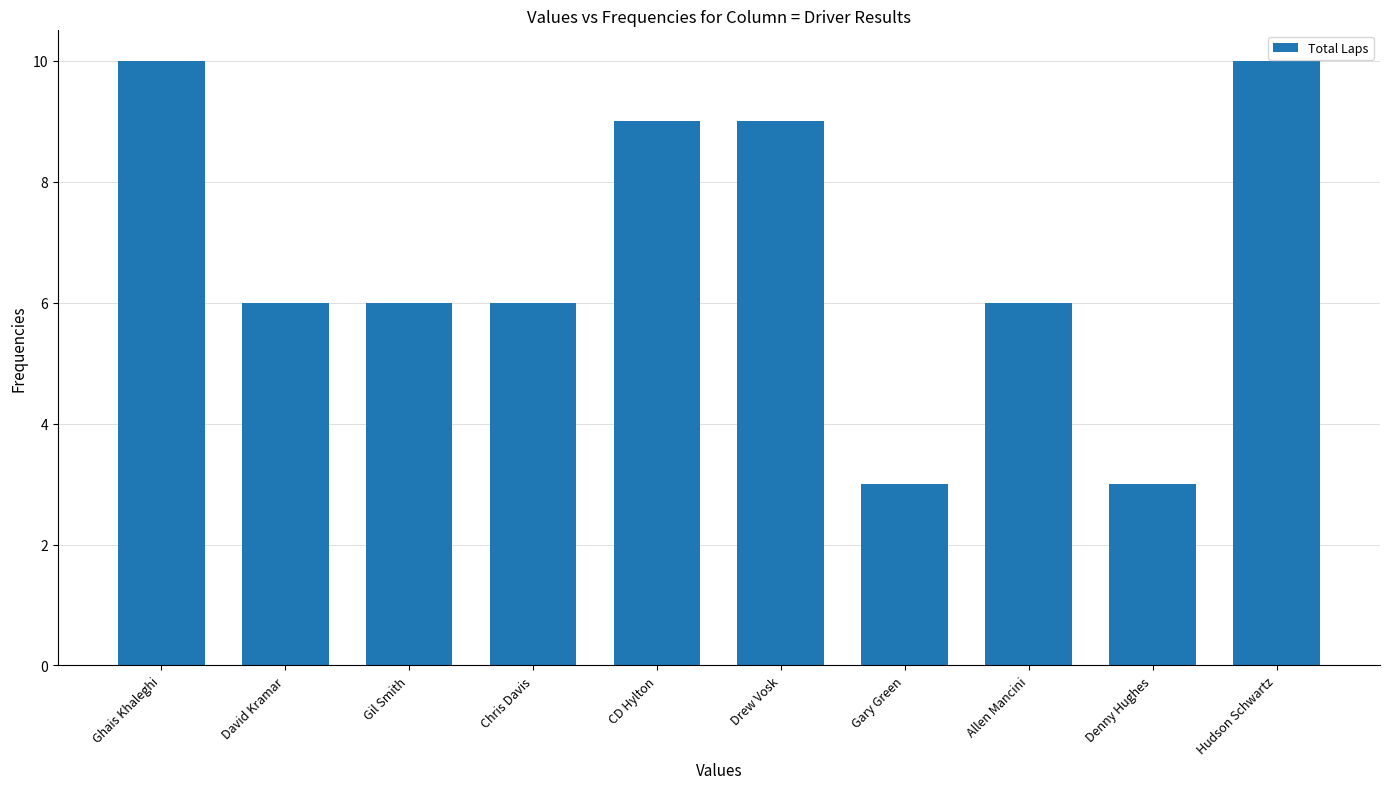

What is the difference between the maximum and minimum values?

7